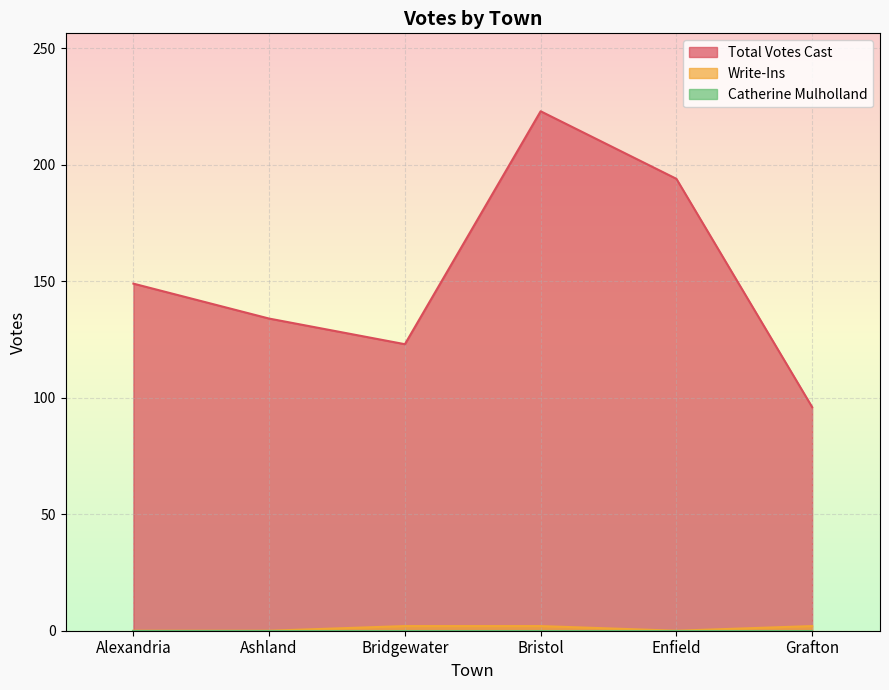

True or false: Write-Ins has a value of 0 at Ashland.

True